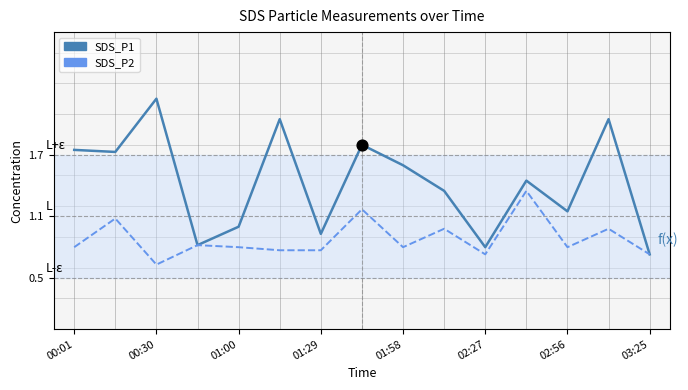

Which series has the largest total across all categories?

SDS_P1